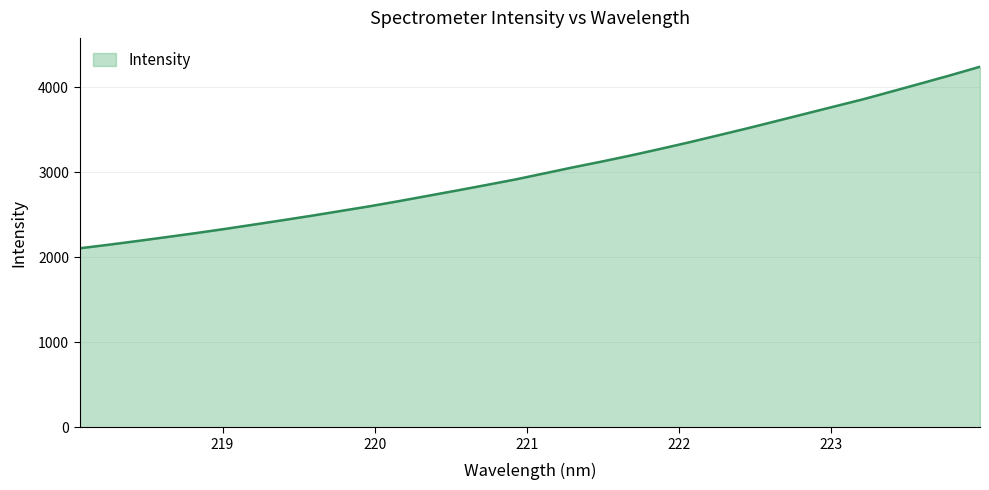

True or false: there are more than 1 points higher than both neighbors.

False